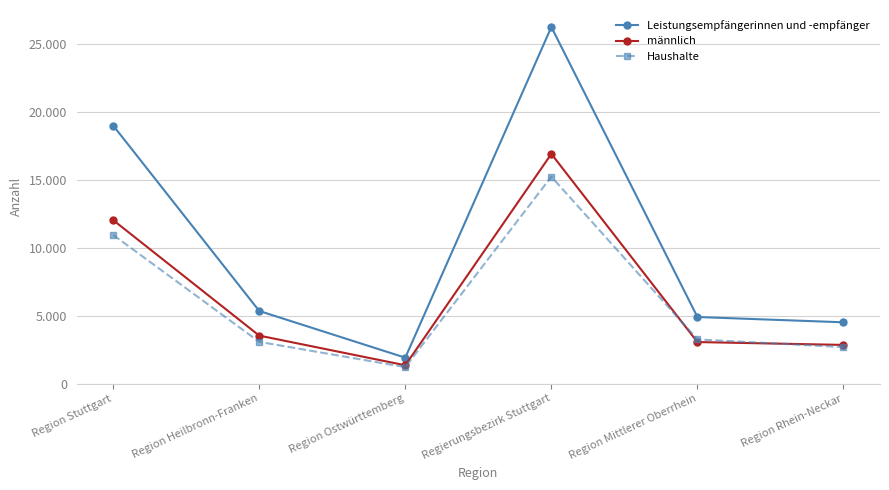

What are all the series names shown in the legend?

Leistungsempfängerinnen und -empfänger, männlich, Haushalte